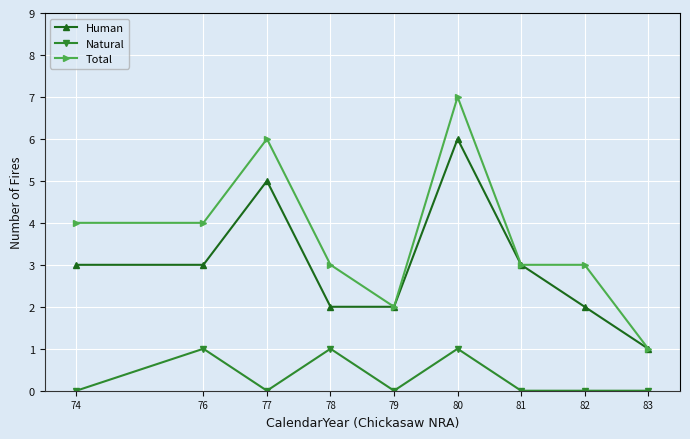

True or false: Human and Natural cross at least once.

False